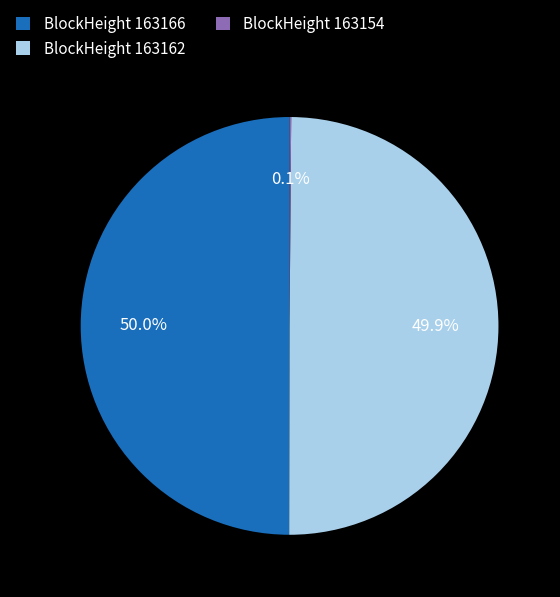

How much of the chart is everything except BlockHeight 163166?

50.0%